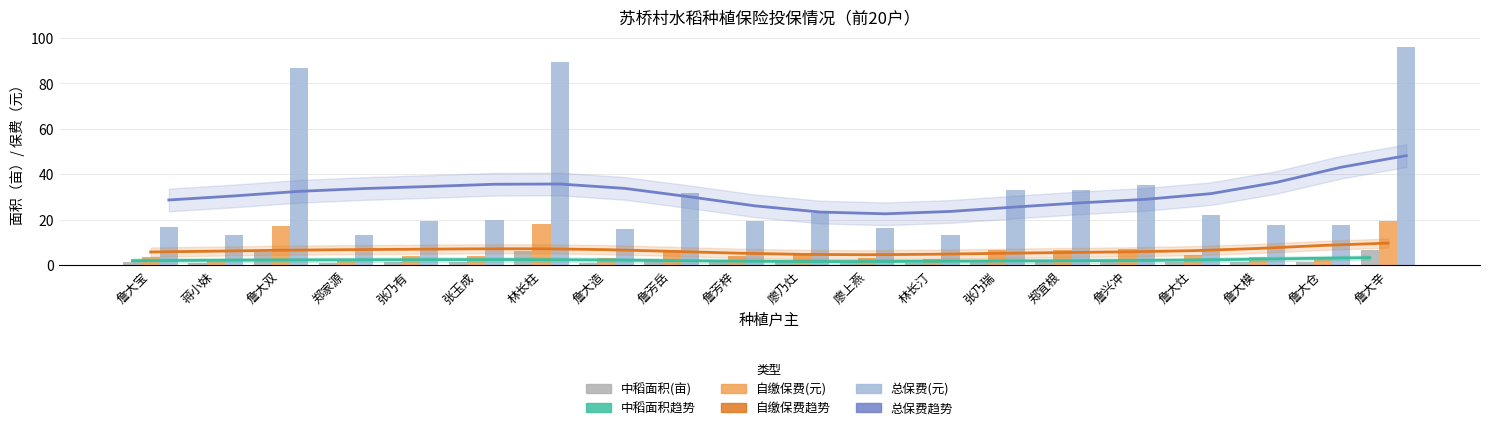

What is the spread (max minus min) of values at 廖上燕?

21.5